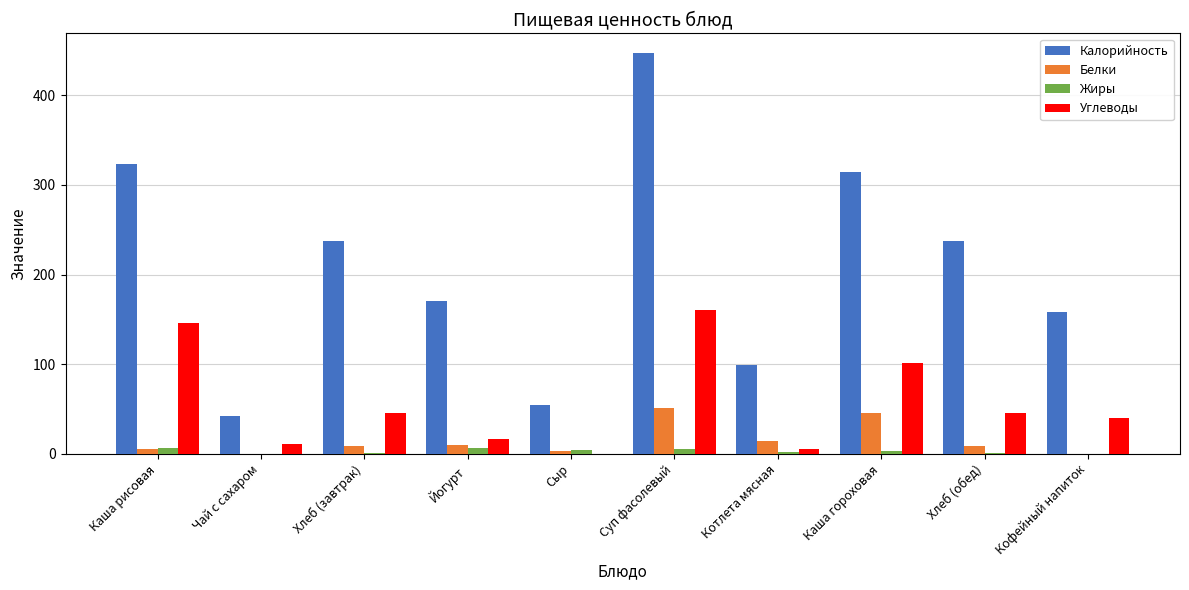

What is the difference between the Жиры values at Хлеб (обед) and Каша гороховая?

1.8